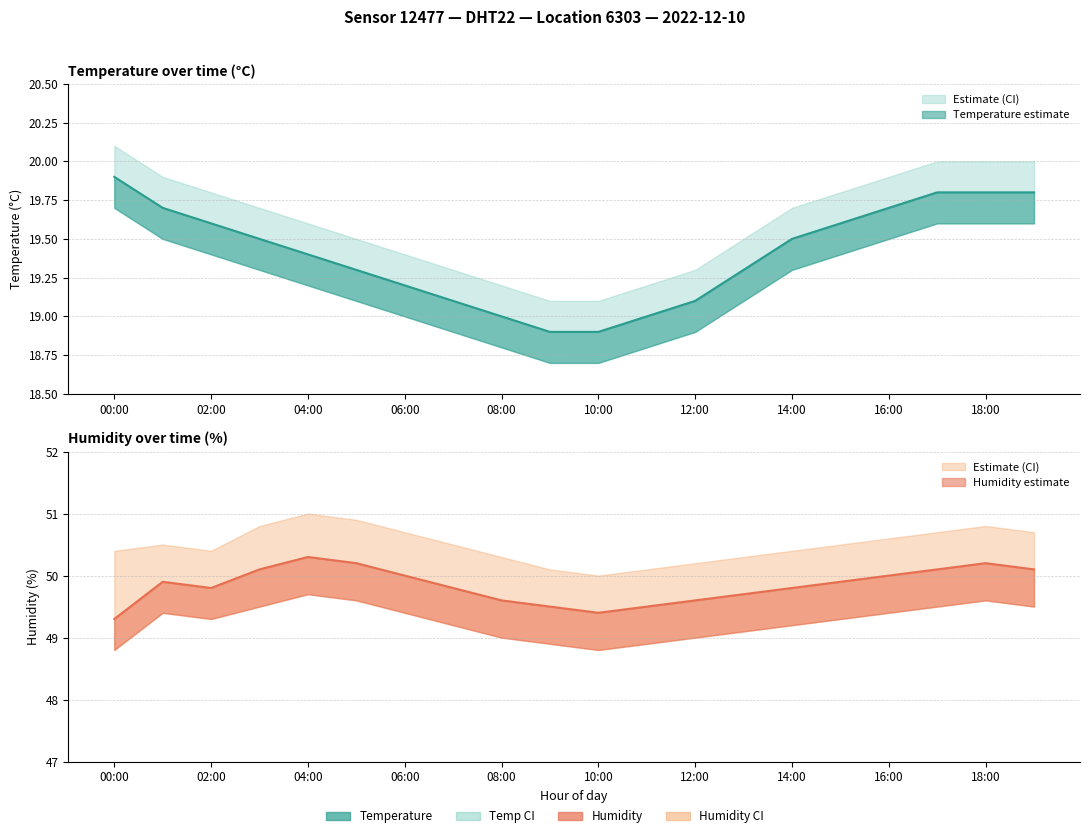

What is the difference between the maximum and minimum values in the temperature_upper series?

1.0